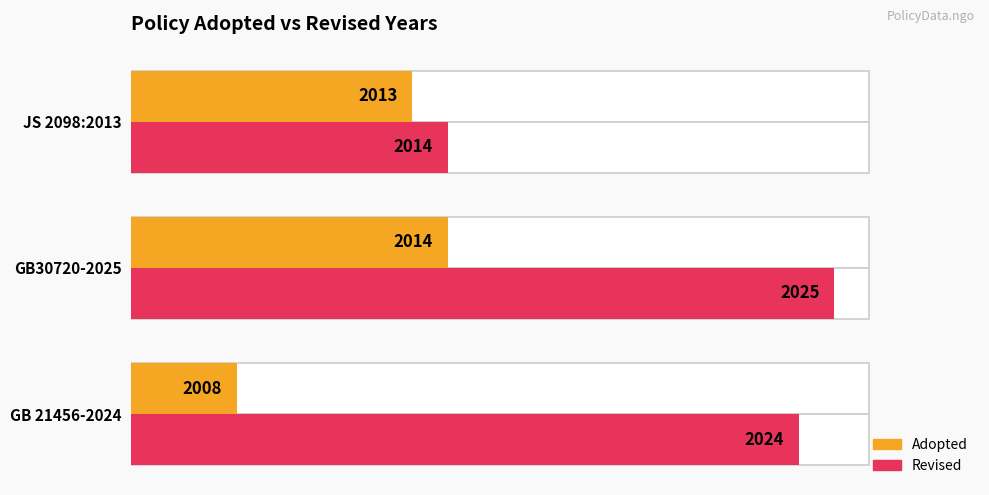

Is it true that Revised equals 22.0 at 40?

False